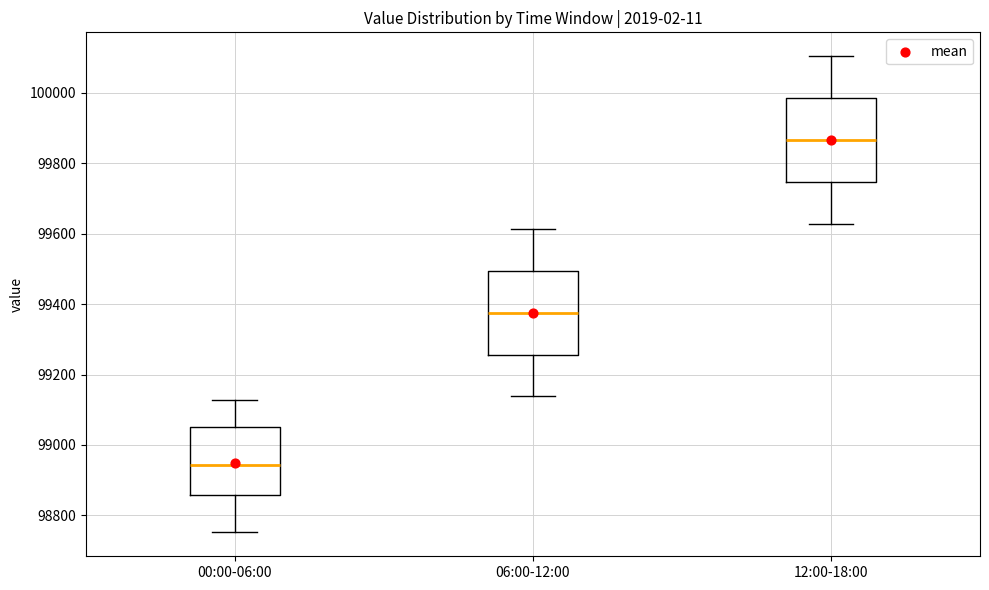

Which box has the highest median line?

12:00-18:00